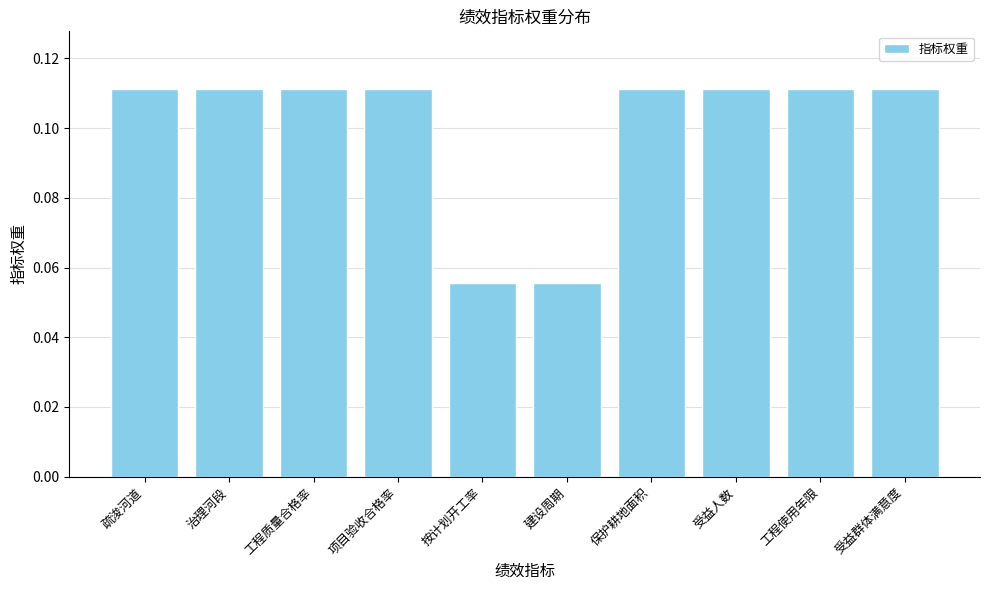

True or false: the data shows 0.0 at 治理河段.

False